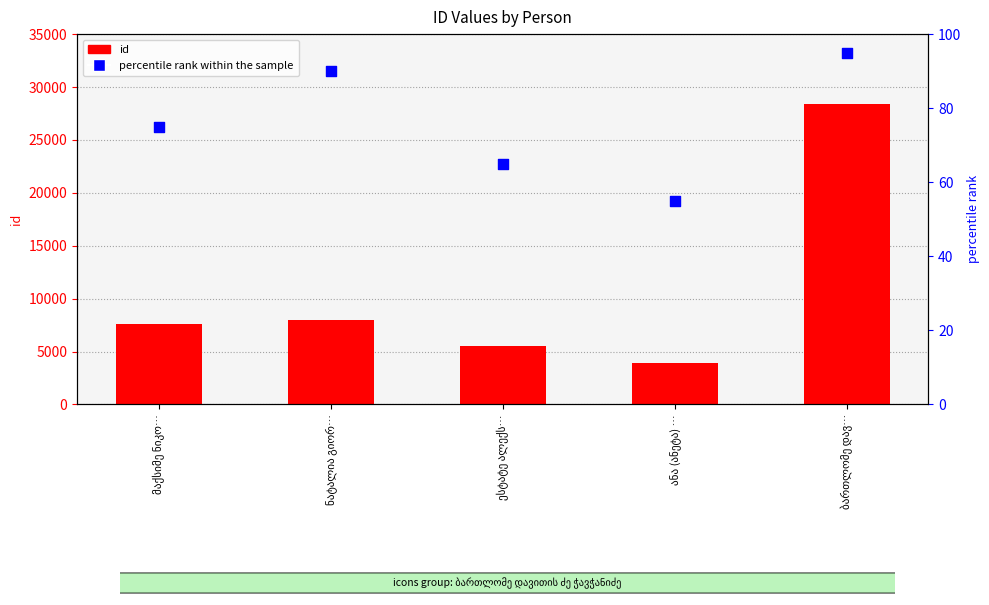

What is the total value across all series at ანა (ანეტა) …?

3974